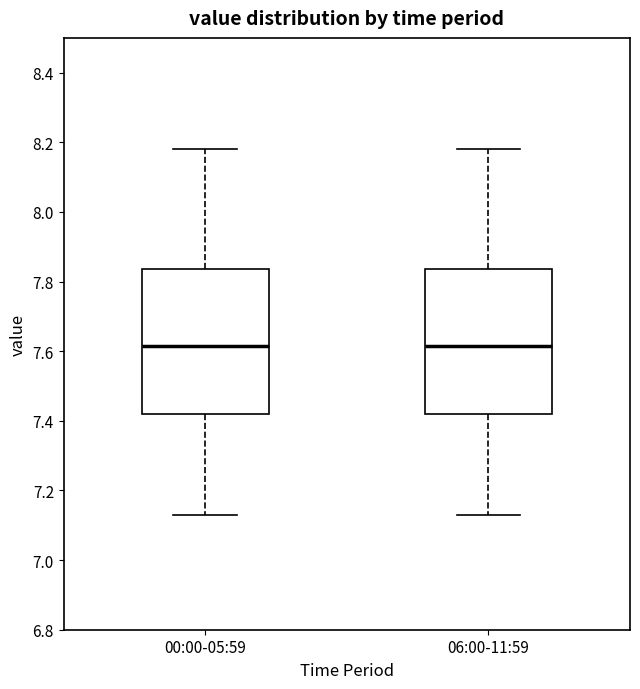

Reading left to right, read every box against the y-axis: the position of its median line, the range the box covers, and the ends of its whiskers. The values are not printed on the chart, so give them approximately, as read against the axis.

00:00-05:59: median 7.62, box 7.42 to 7.84, whiskers 7.14 to 8.18
06:00-11:59: median 7.62, box 7.42 to 7.84, whiskers 7.14 to 8.18